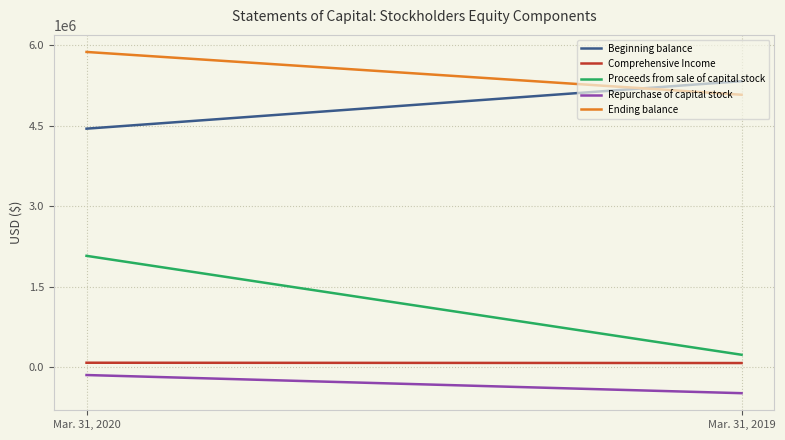

What is the highest value of the Proceeds from sale of capital stock series?

2072862.0